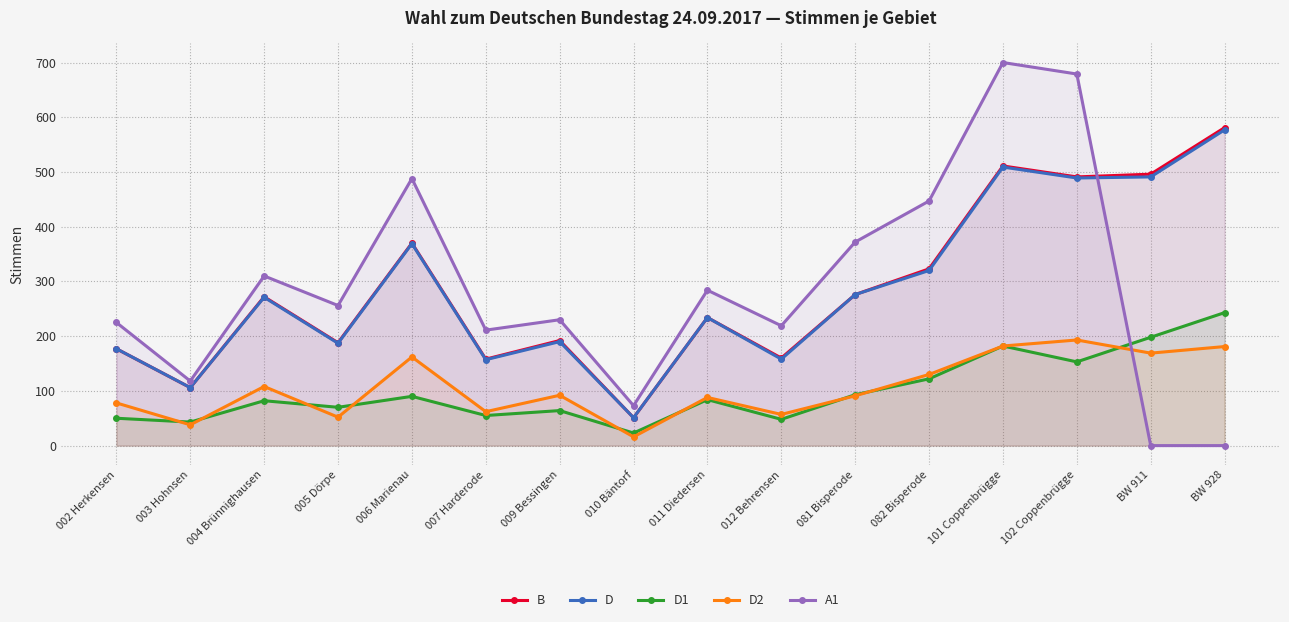

What is the sum of the A1 values at 010 Bäntorf and 011 Diedersen?

357